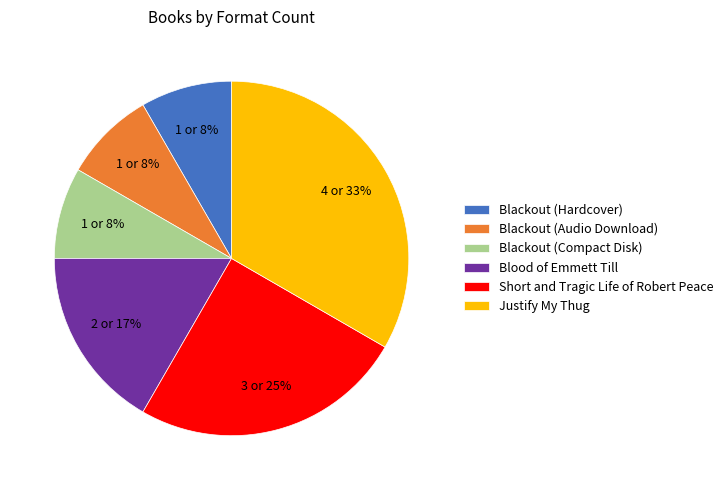

Do Blood of Emmett Till and Blackout (Audio Download) together represent more than half of the pie?

No